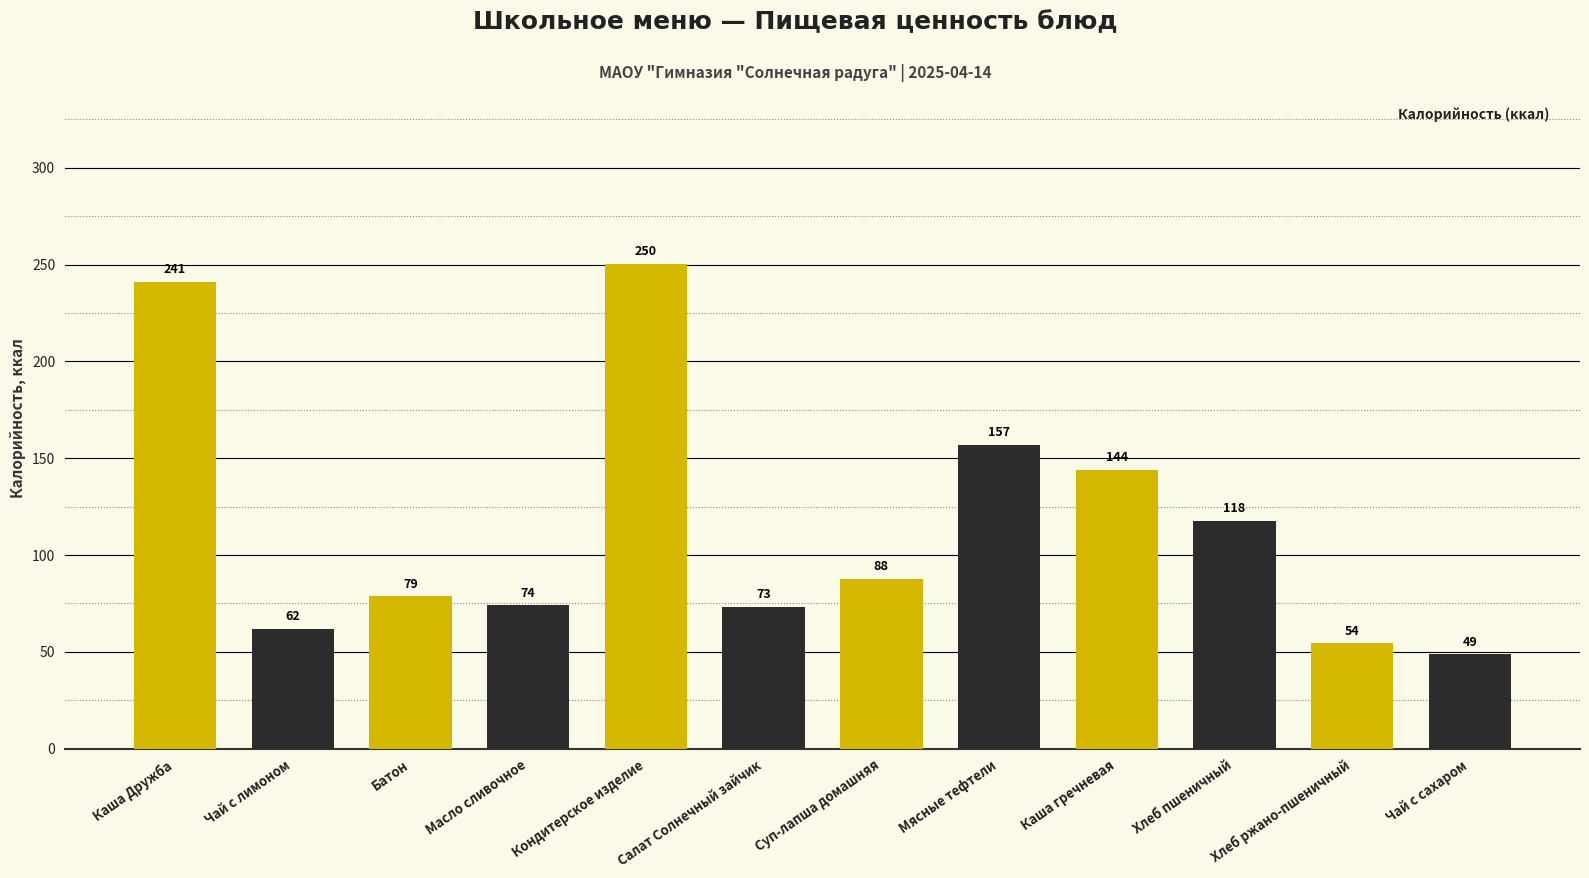

What position from the right is Батон?

10